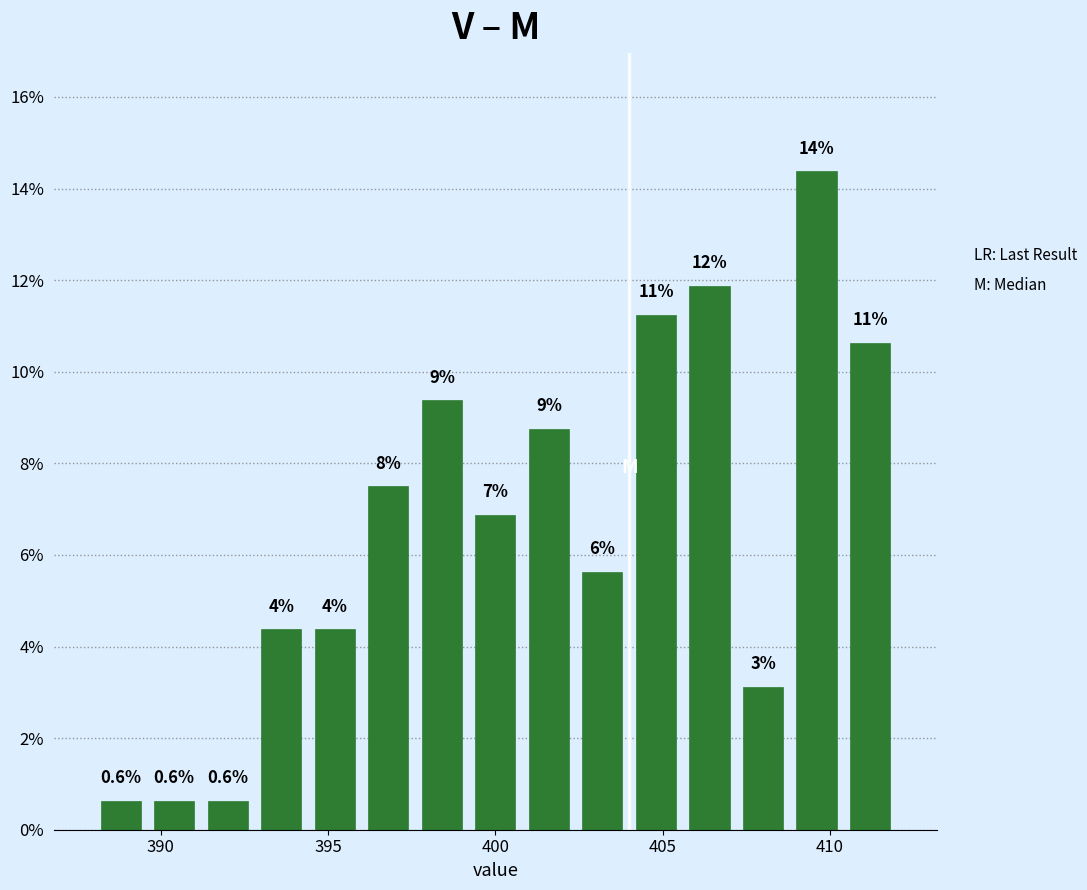

Read against the x-axis, roughly where is the centre of the tallest bar?

409.5